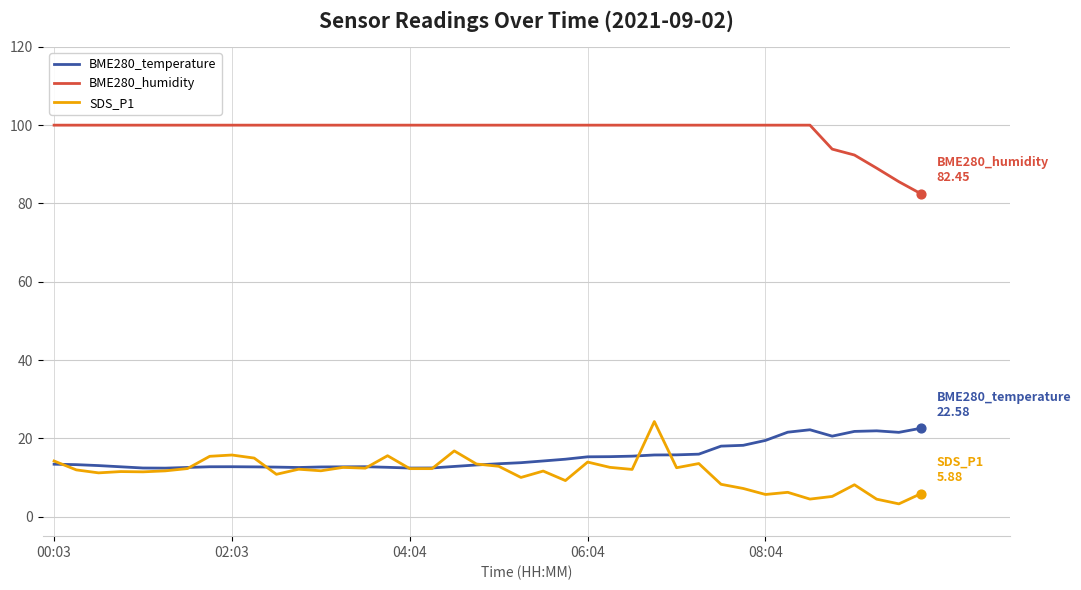

What is the lowest value of the BME280_humidity series?

82.5